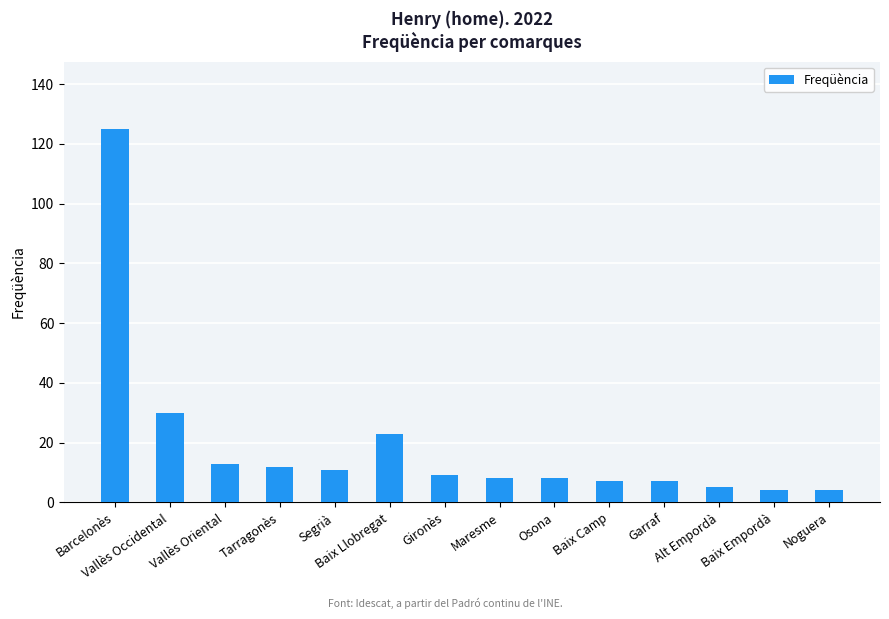

Reading left to right, transcribe all the data shown in this chart.

Barcelonès=125	Vallès Occidental=30	Vallès Oriental=13	Tarragonès=12	Segrià=11	Baix Llobregat=23	Gironès=9	Maresme=8	Osona=8	Baix Camp=7	Garraf=7	Alt Empordà=5	Baix Empordà=4	Noguera=4